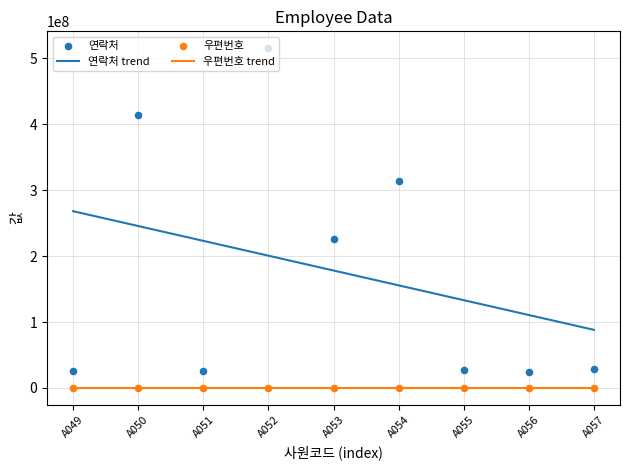

At how many categories does at least one series exceed 469425275?

1